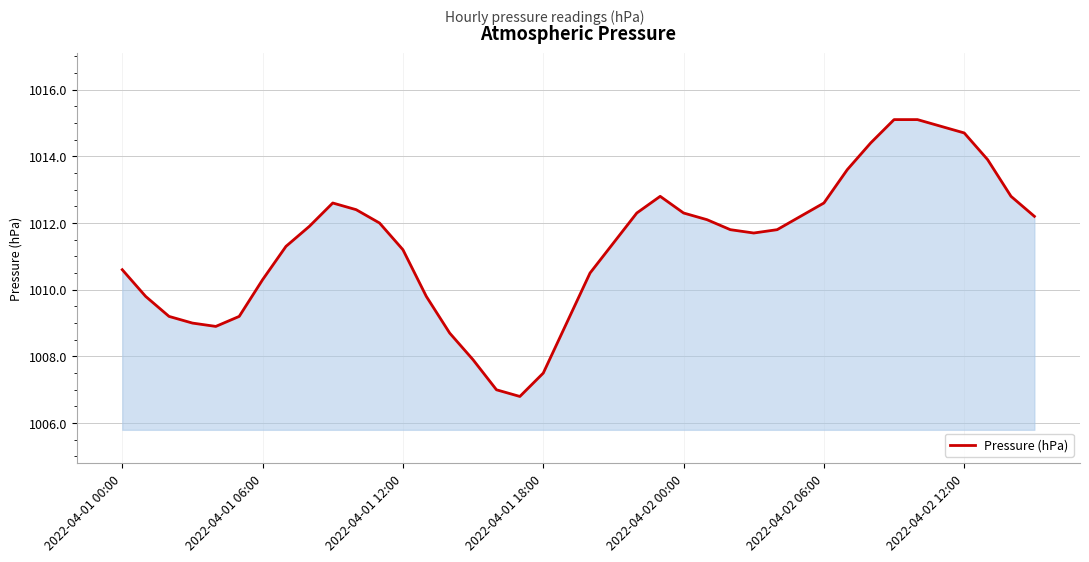

What is the difference between the maximum and minimum values?

8.3